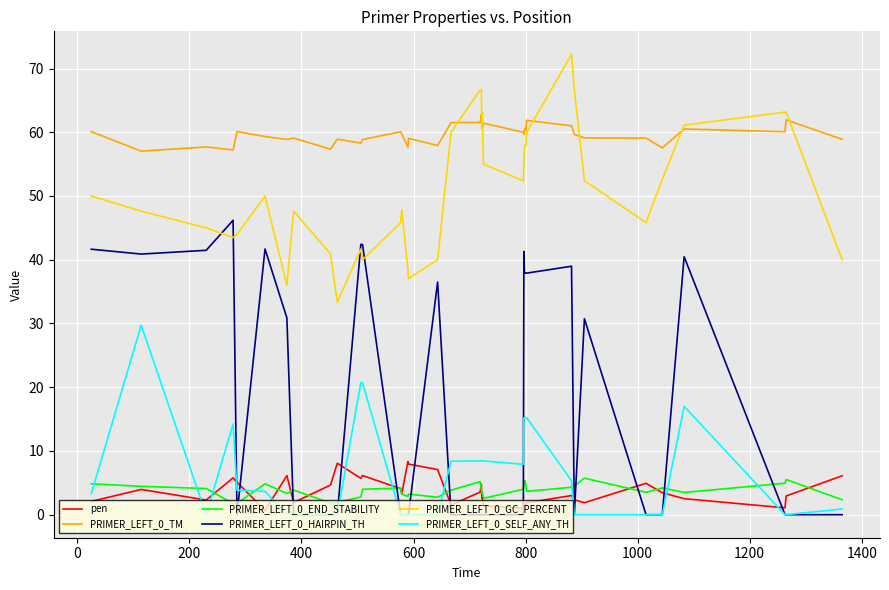

What is the difference between the second highest and second lowest values in the PRIMER_LEFT_0_GC_PERCENT series?

30.7